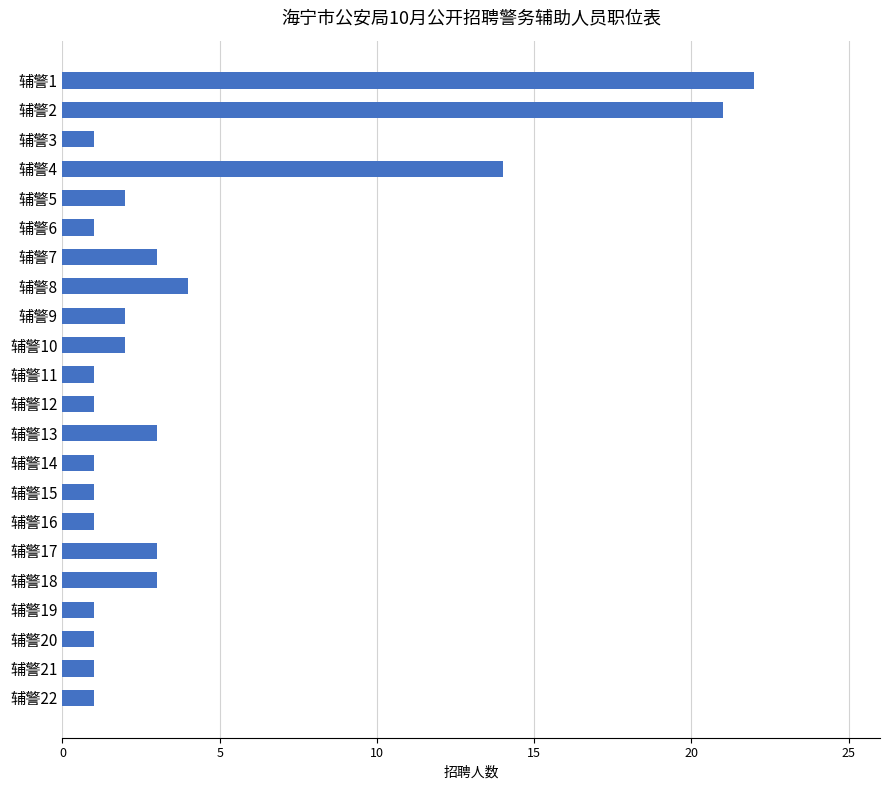

What is the maximum value shown in the chart?

22